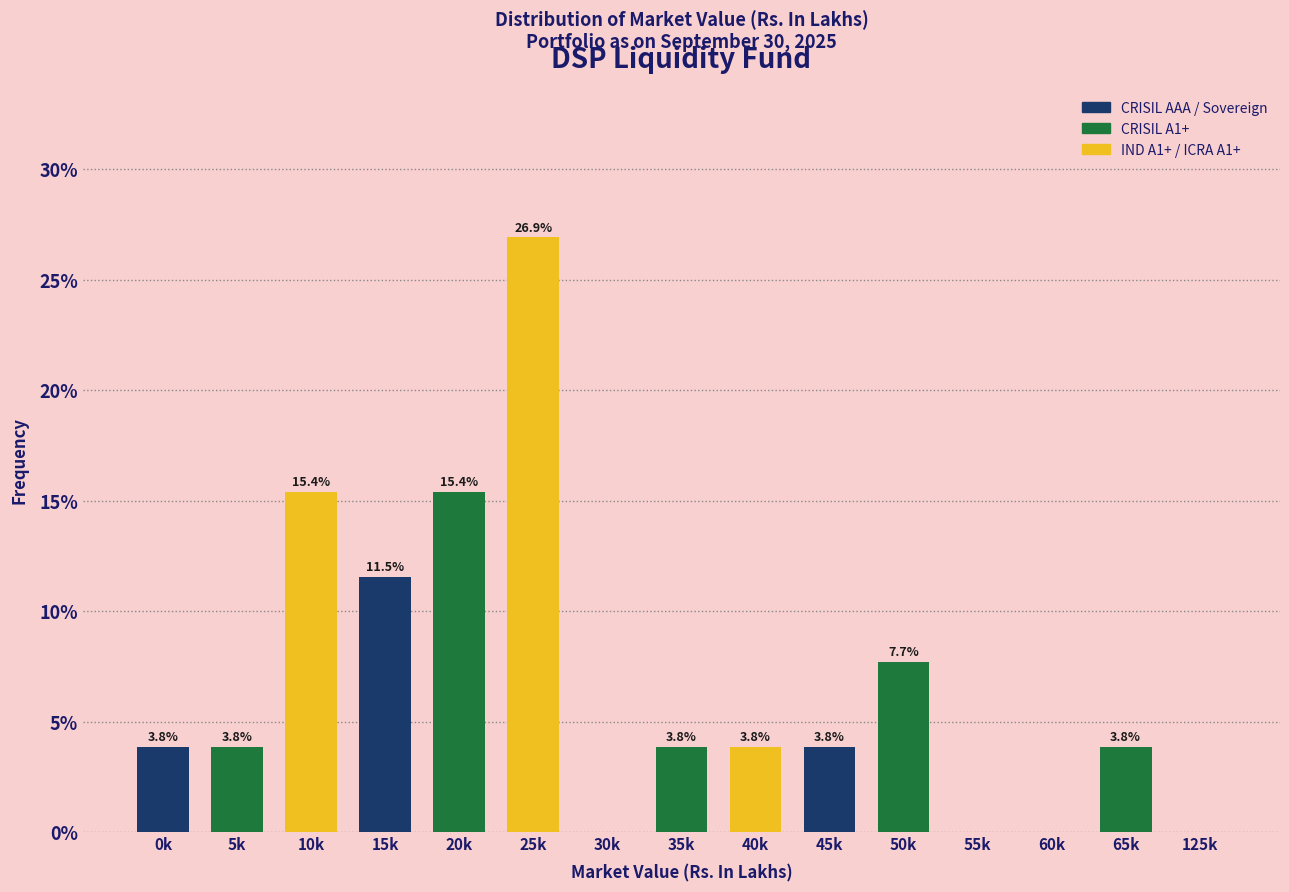

Reading left to right, transcribe all the data shown in this chart.

0k=3.8	5k=3.8	10k=15.4	15k=11.5	20k=15.4	25k=26.9	30k=0.0	35k=3.8	40k=3.8	45k=3.8	50k=7.7	55k=0.0	60k=0.0	65k=3.8	125k=0.0